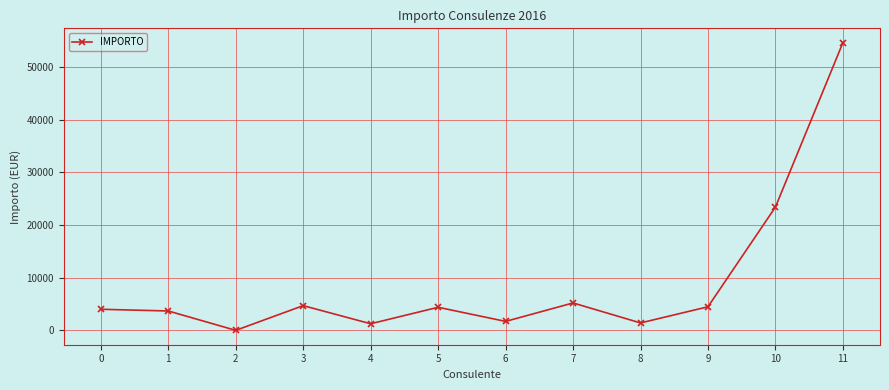

What is the greatest value displayed?

54600.0